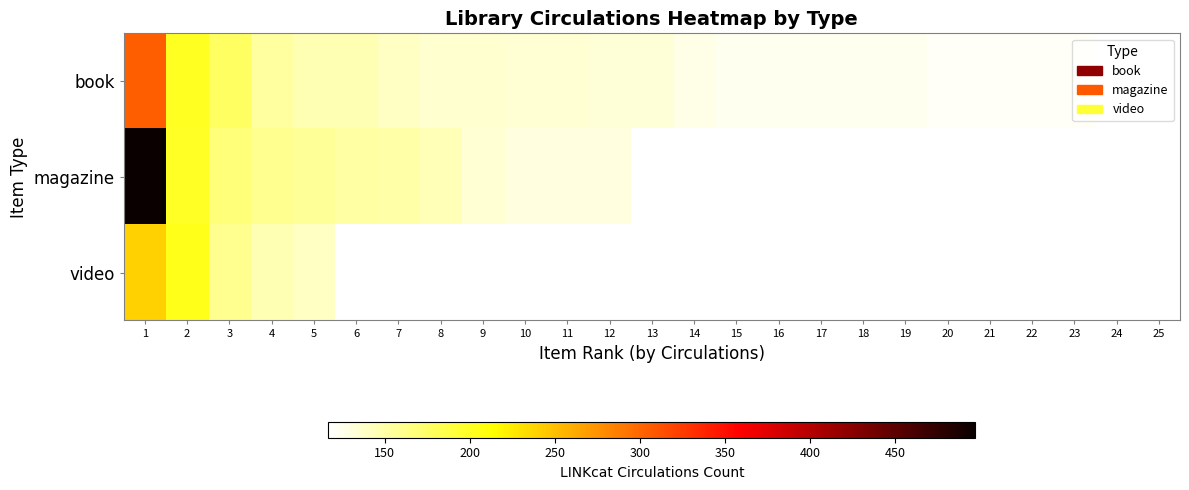

What value does the book series have at 19?

123.0